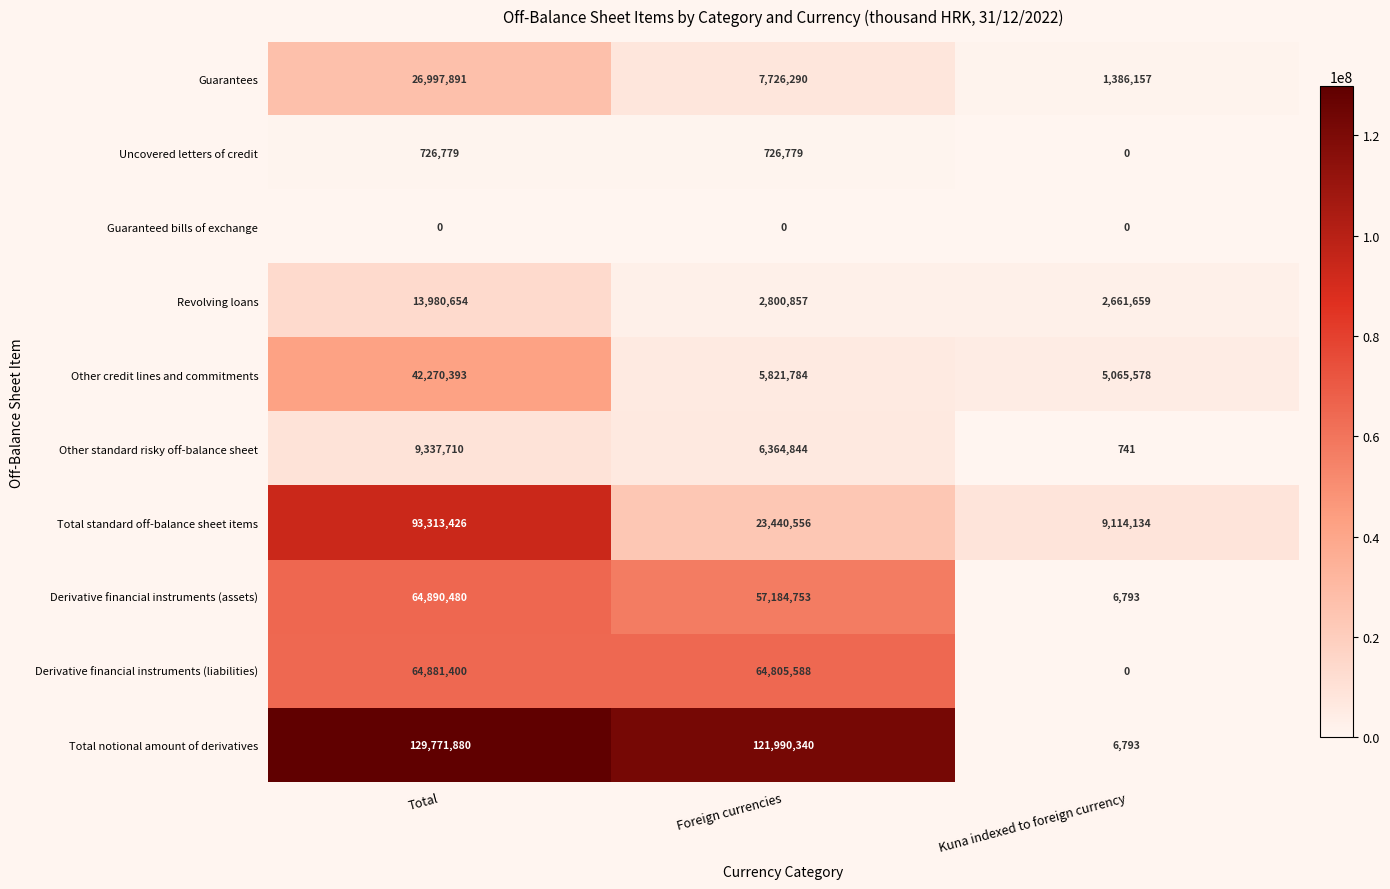

Rank the series by their maximum value, from lowest to highest.

Guaranteed bills of exchange, Uncovered letters of credit, Other standard risky off-balance sheet, Revolving loans, Guarantees, Other credit lines and commitments, Derivative financial instruments (liabilities), Derivative financial instruments (assets), Total standard off-balance sheet items, Total notional amount of derivatives